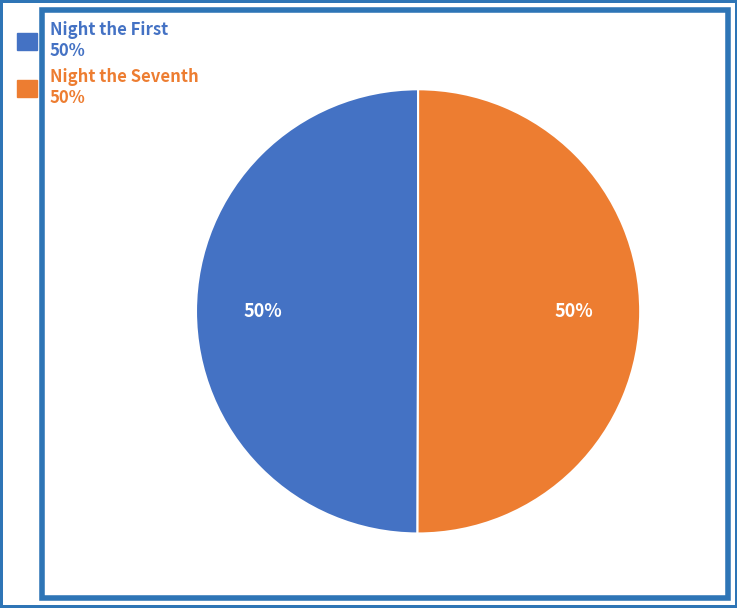

Count the number of slices in the pie.

2